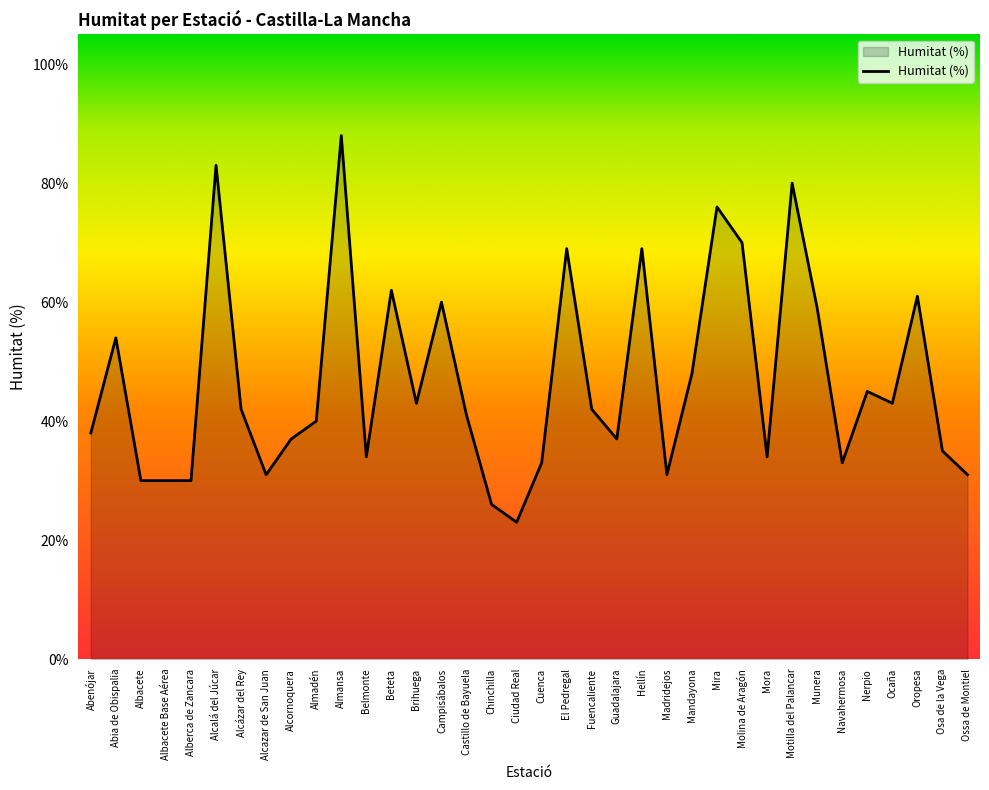

Between Alcornoquera and Almansa, which is larger?

Almansa